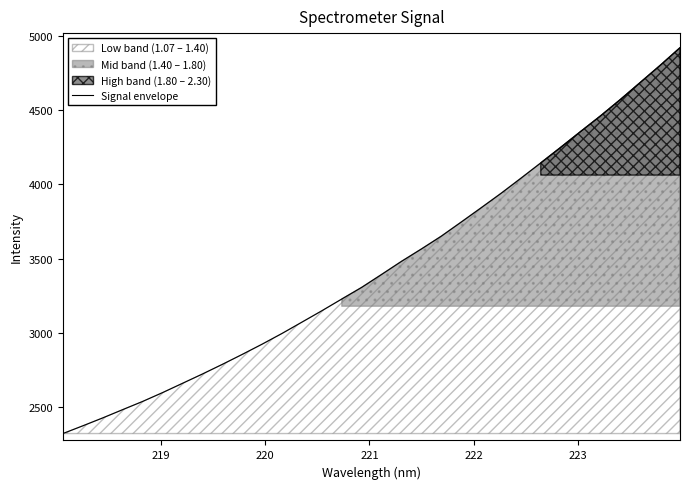

What is the minimum value for Signal envelope?

2323.2